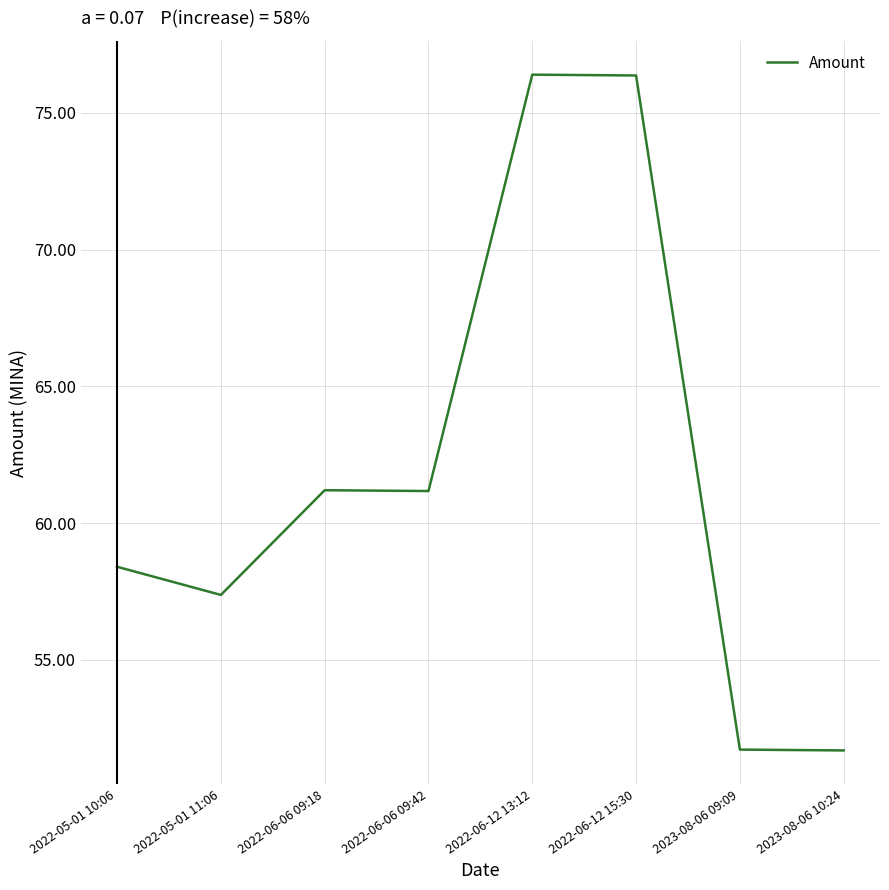

What is the sum of all values?

494.3